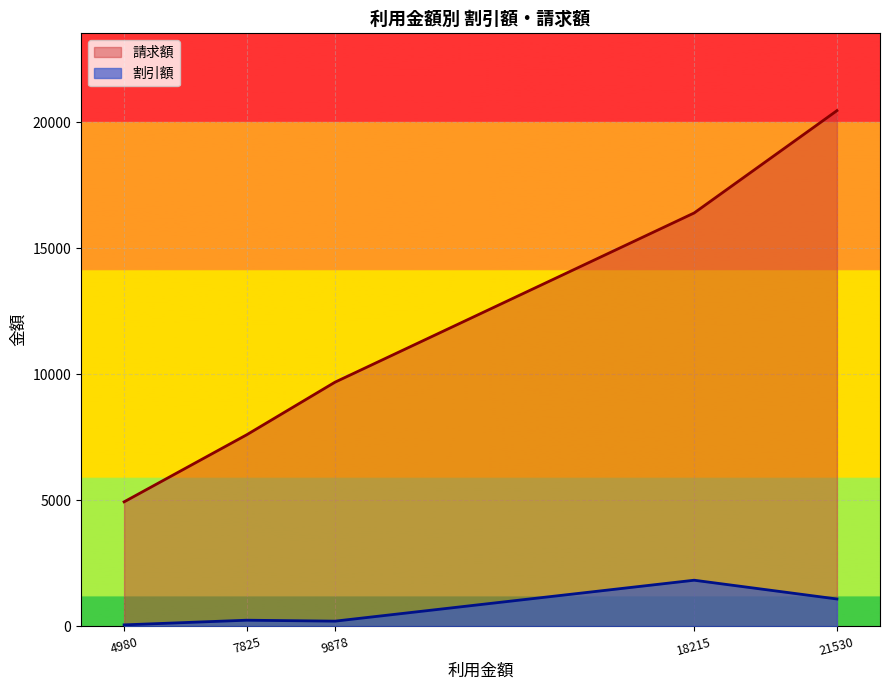

How many categories are shown in the chart?

5